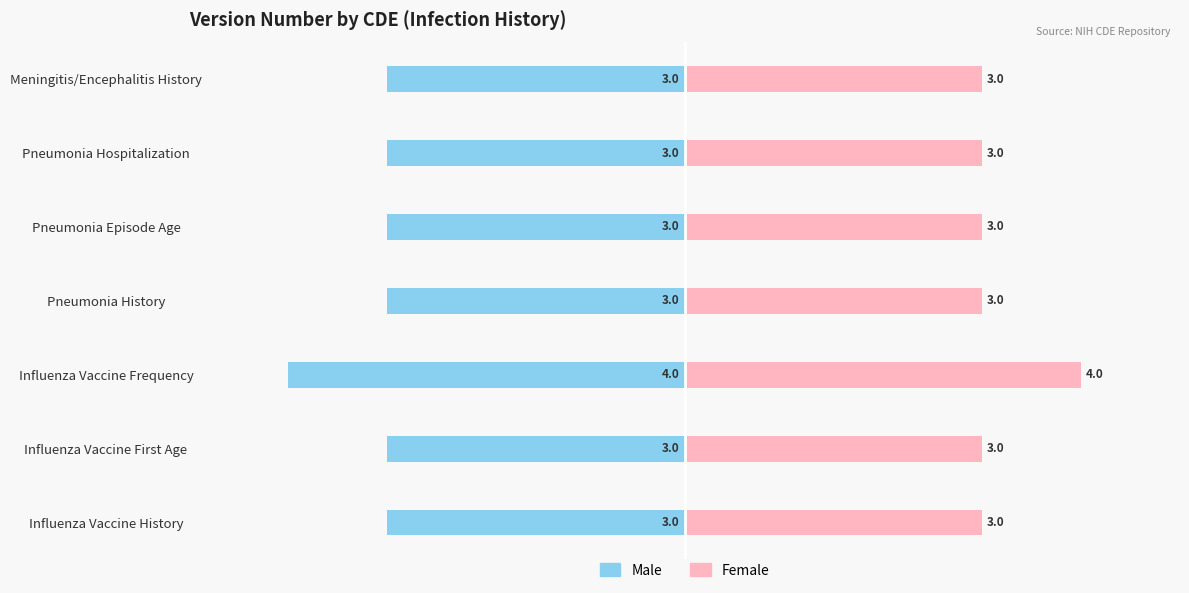

What value does the Male series have at Meningitis/Encephalitis History?

-3